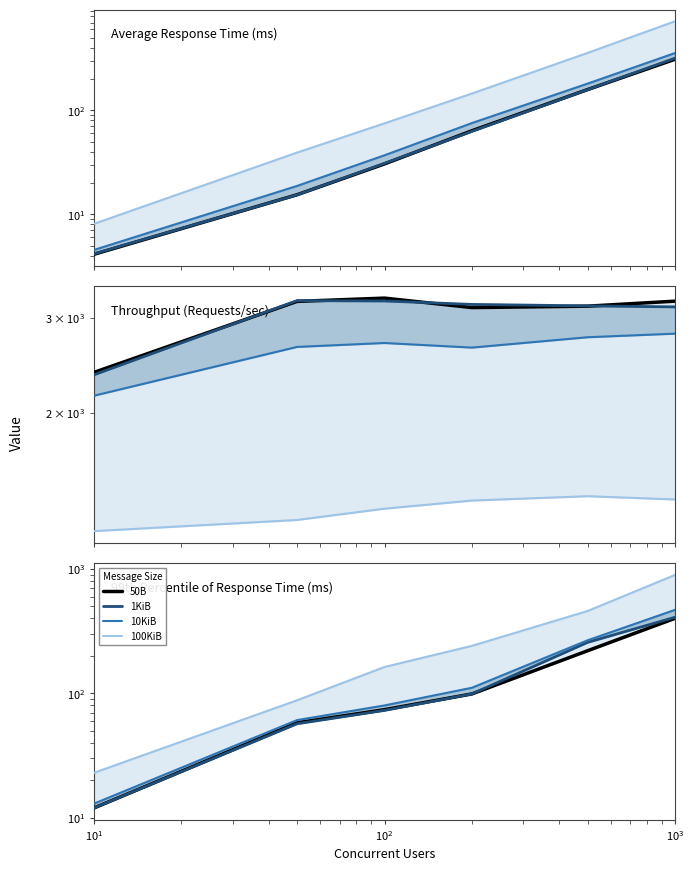

What is the highest value of the 10KiB series?

469